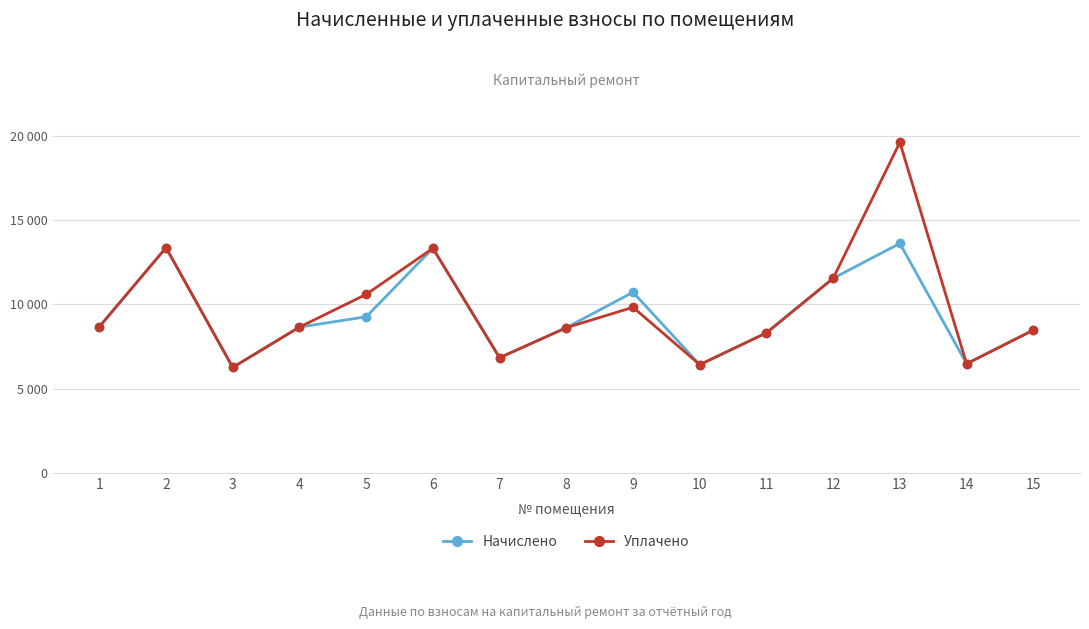

Which series has the largest range (max minus min)?

Уплачено